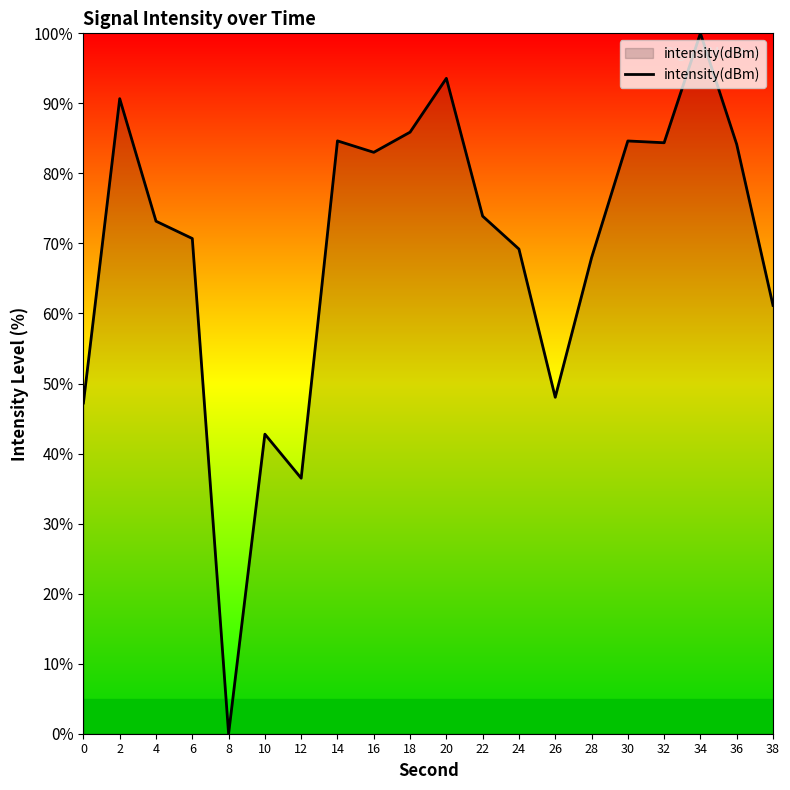

What is the difference between the maximum and minimum values?

100.0